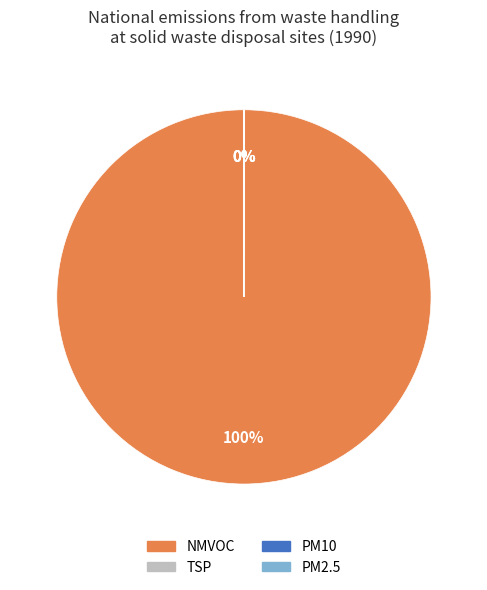

To the nearest percent, what is the difference between the largest and smallest slice percentages?

100%